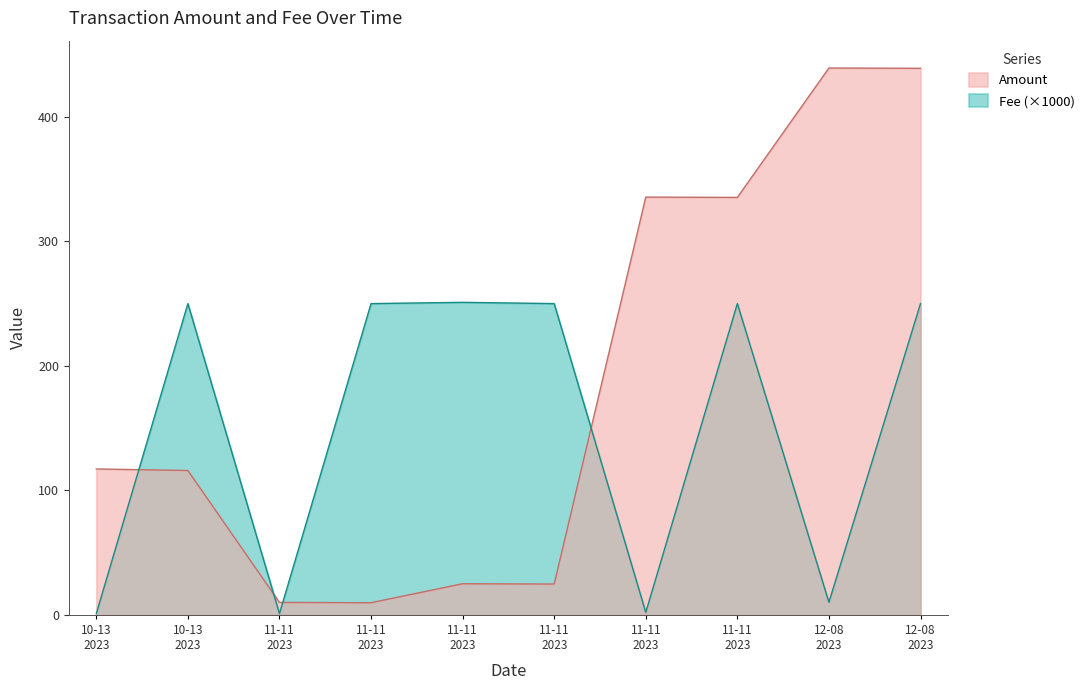

At which category does Amount reach its first local peak?

11-11 2023